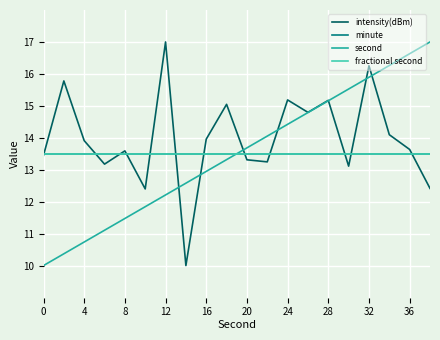

Is this an area chart (filled region under the line)?

No